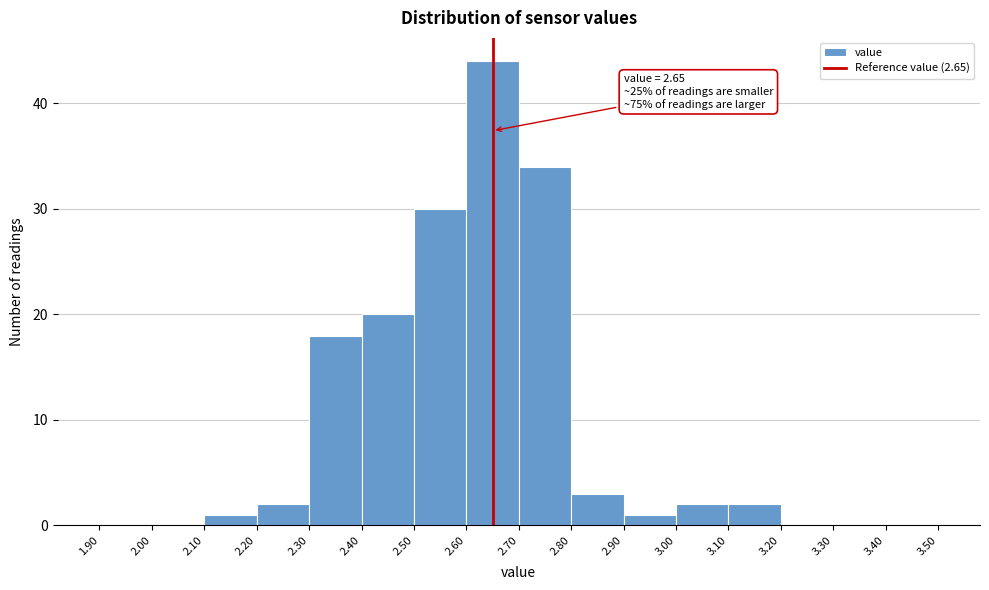

Which range on the x-axis has the tallest bar?

2.60 to 2.70